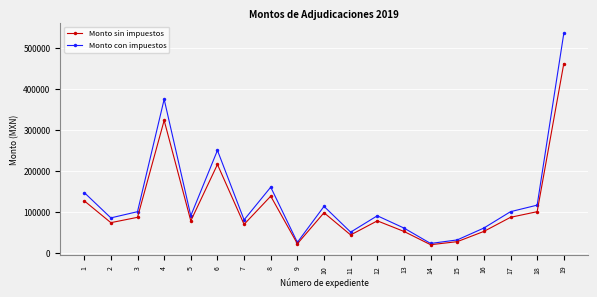

In Monto con impuestos, how many points are lower than both neighbors (excluding endpoints)?

6